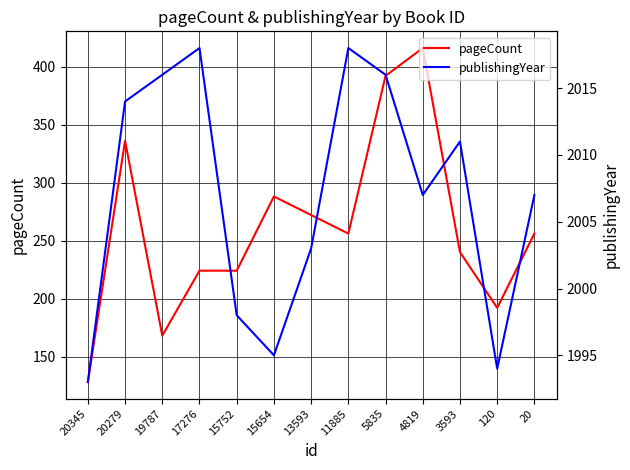

True or false: pageCount and publishingYear cross at least once.

False